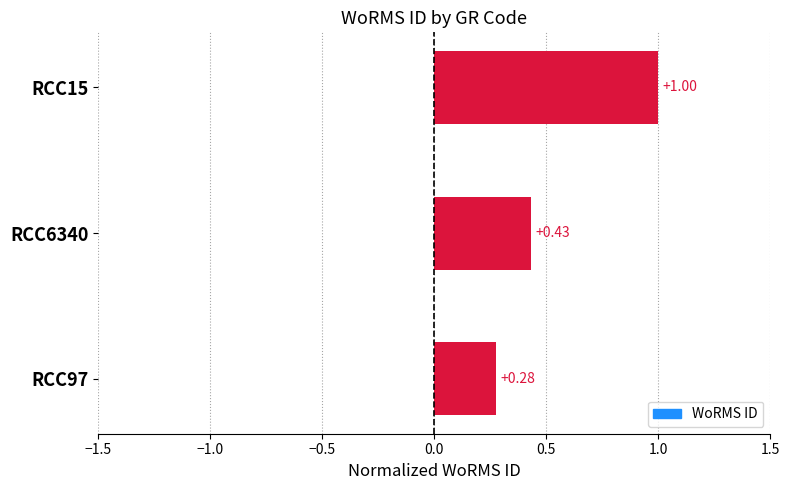

List the labels in order of value, largest first.

RCC15, RCC6340, RCC97